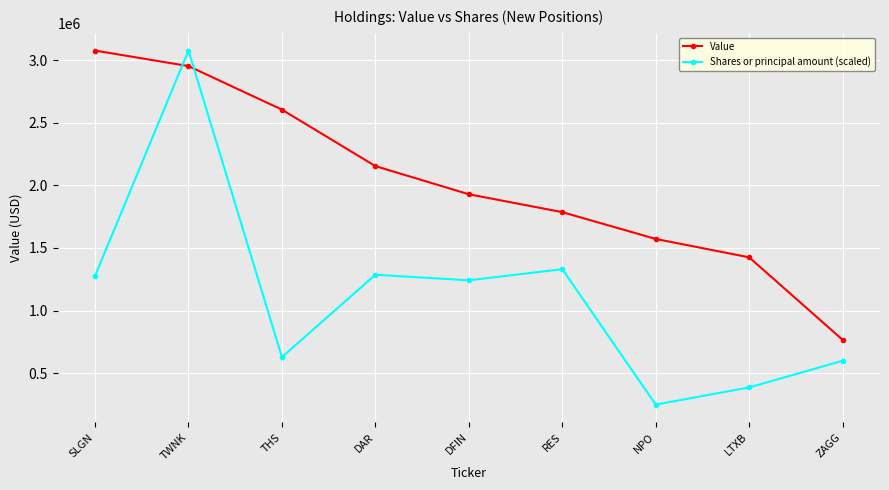

What are all the series names shown in the legend?

Value, Shares or principal amount (scaled)